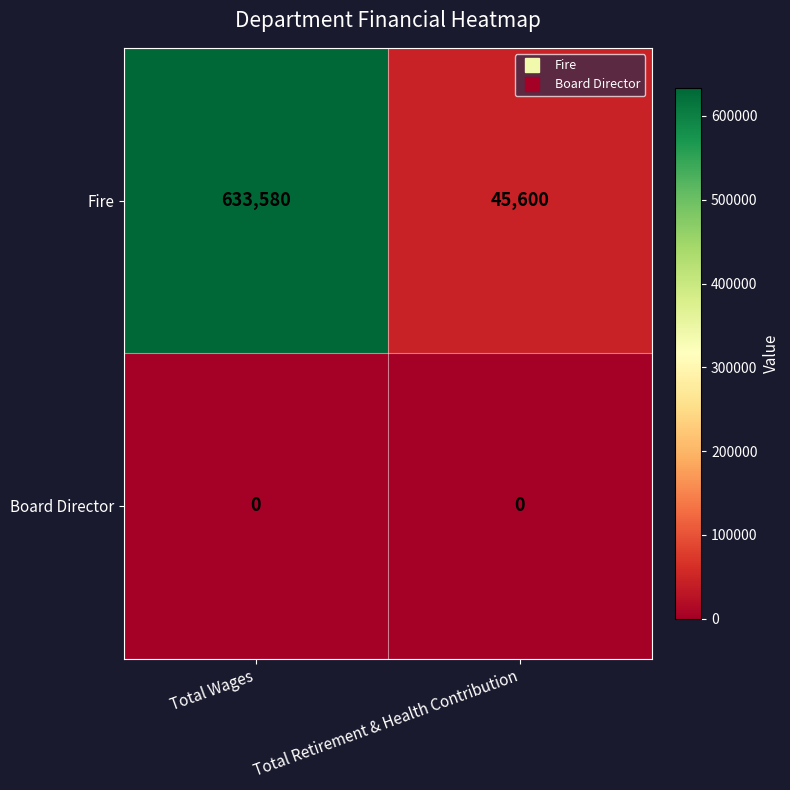

Reading left to right, what are all the values shown in this chart?

Fire: Total Wages=633580	Total Retirement & Health Contribution=45600
Board Director: Total Wages=0	Total Retirement & Health Contribution=0